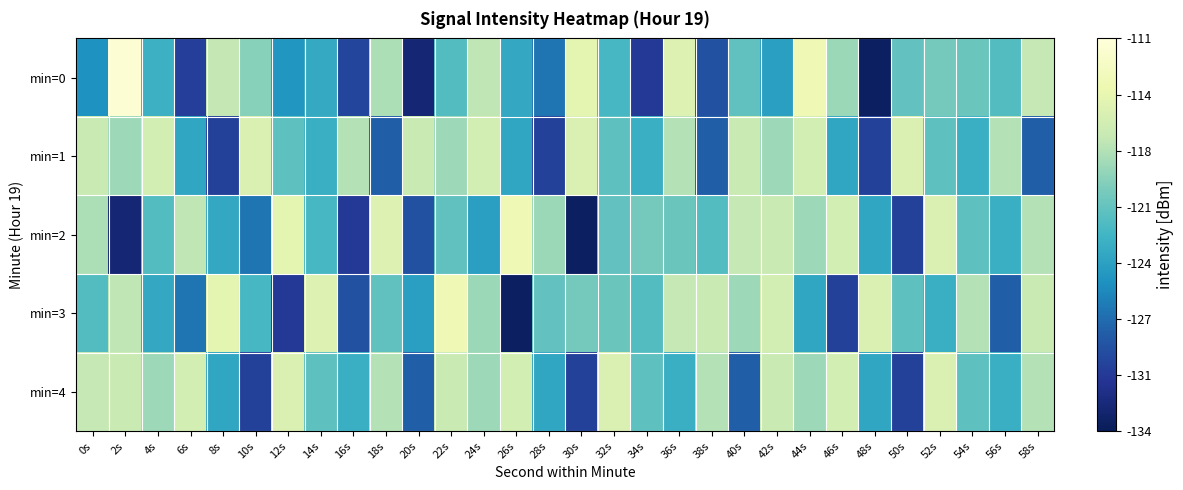

Reading left to right, extract all data points from this chart.

min=0: 0s=-125.3	2s=-111.5	4s=-122.8	6s=-130.4	8s=-116.9	10s=-119.3	12s=-124.9	14s=-123.5	16s=-129.9	18s=-117.8	20s=-132.6	22s=-121.7	24s=-117.0	26s=-123.5	28s=-126.9	30s=-114.5	32s=-122.2	34s=-130.7	36s=-115.1	38s=-129.1	40s=-121.0	42s=-124.3	44s=-113.6	46s=-118.5	48s=-133.5	50s=-121.0	52s=-120.1	54s=-120.6	56s=-121.6	58s=-116.8
min=1: 0s=-116.5	2s=-118.5	4s=-115.8	6s=-123.7	8s=-130.2	10s=-115.3	12s=-121.1	14s=-123.0	16s=-117.5	18s=-128.2	20s=-116.5	22s=-118.5	24s=-115.8	26s=-123.7	28s=-130.2	30s=-115.3	32s=-121.1	34s=-123.0	36s=-117.5	38s=-128.2	40s=-116.5	42s=-118.5	44s=-115.8	46s=-123.7	48s=-130.2	50s=-115.3	52s=-121.1	54s=-123.0	56s=-117.5	58s=-128.2
min=2: 0s=-117.8	2s=-132.6	4s=-121.7	6s=-117.0	8s=-123.5	10s=-126.9	12s=-114.5	14s=-122.2	16s=-130.7	18s=-115.1	20s=-129.1	22s=-121.0	24s=-124.3	26s=-113.6	28s=-118.5	30s=-133.5	32s=-121.0	34s=-120.1	36s=-120.6	38s=-121.6	40s=-116.8	42s=-116.5	44s=-118.5	46s=-115.8	48s=-123.7	50s=-130.2	52s=-115.3	54s=-121.1	56s=-123.0	58s=-117.5
min=3: 0s=-121.7	2s=-117.0	4s=-123.5	6s=-126.9	8s=-114.5	10s=-122.2	12s=-130.7	14s=-115.1	16s=-129.1	18s=-121.0	20s=-124.3	22s=-113.6	24s=-118.5	26s=-133.5	28s=-121.0	30s=-120.1	32s=-120.6	34s=-121.6	36s=-116.8	38s=-116.5	40s=-118.5	42s=-115.8	44s=-123.7	46s=-130.2	48s=-115.3	50s=-121.1	52s=-123.0	54s=-117.5	56s=-128.2	58s=-116.5
min=4: 0s=-116.8	2s=-116.5	4s=-118.5	6s=-115.8	8s=-123.7	10s=-130.2	12s=-115.3	14s=-121.1	16s=-123.0	18s=-117.5	20s=-128.2	22s=-116.5	24s=-118.5	26s=-115.8	28s=-123.7	30s=-130.2	32s=-115.3	34s=-121.1	36s=-123.0	38s=-117.5	40s=-128.2	42s=-116.5	44s=-118.5	46s=-115.8	48s=-123.7	50s=-130.2	52s=-115.3	54s=-121.1	56s=-123.0	58s=-117.5